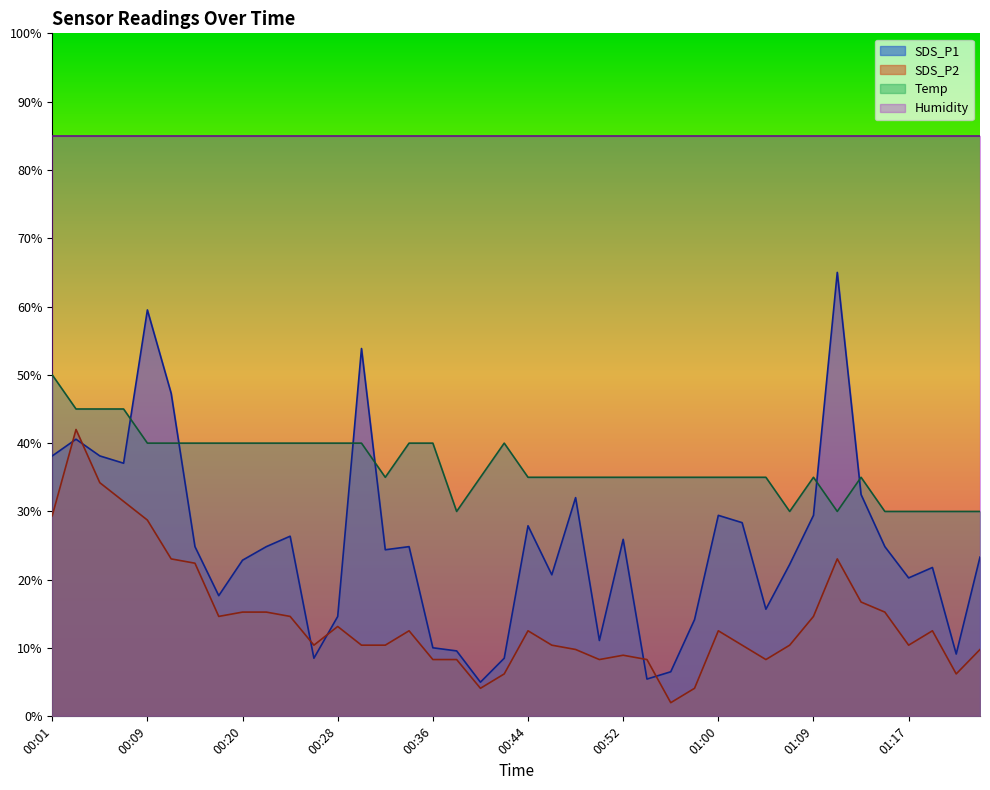

What is the label of the 3rd point from the left?

00:05